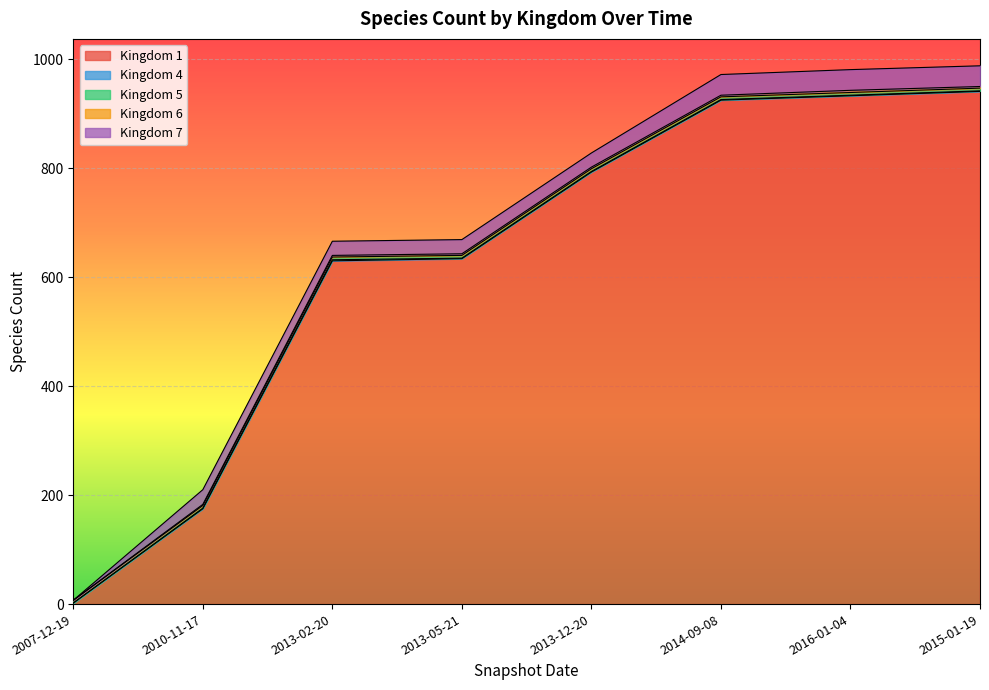

In Kingdom 7, how many points are higher than both neighbors (excluding endpoints)?

1